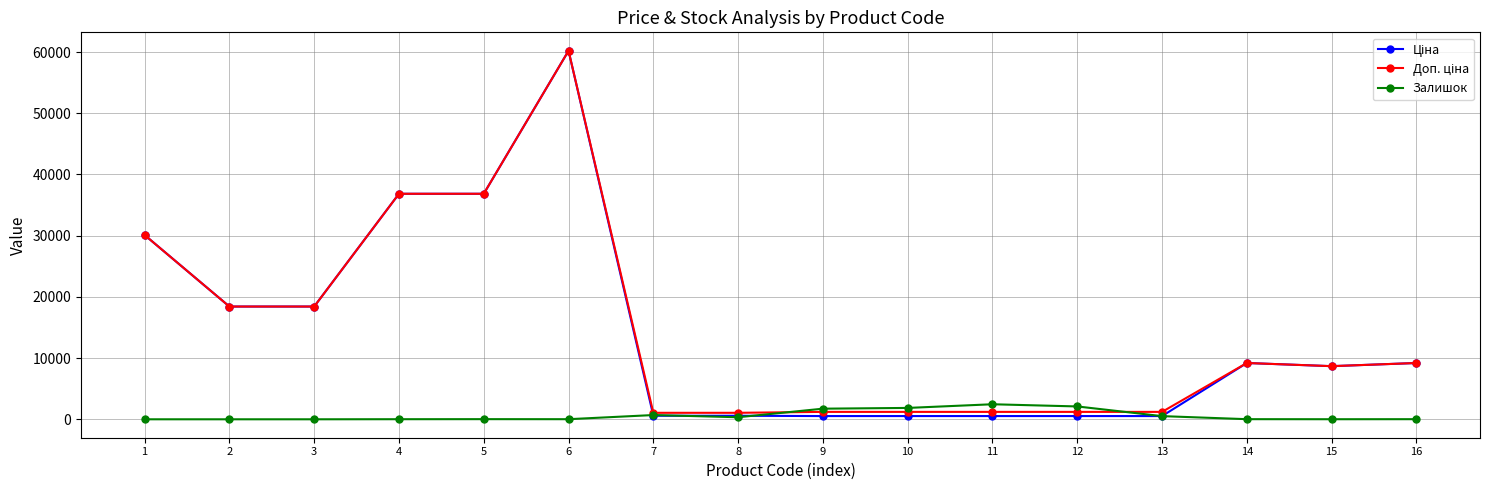

What is the greatest value displayed?

60205.6